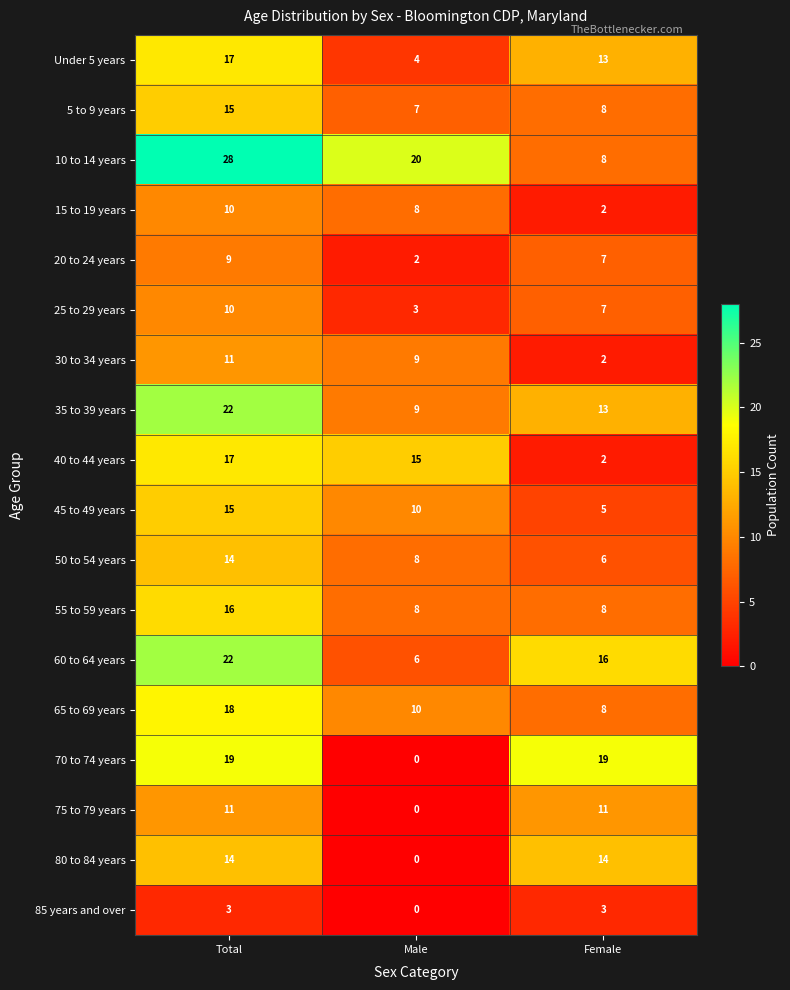

At how many categories does at least one series exceed 1?

3